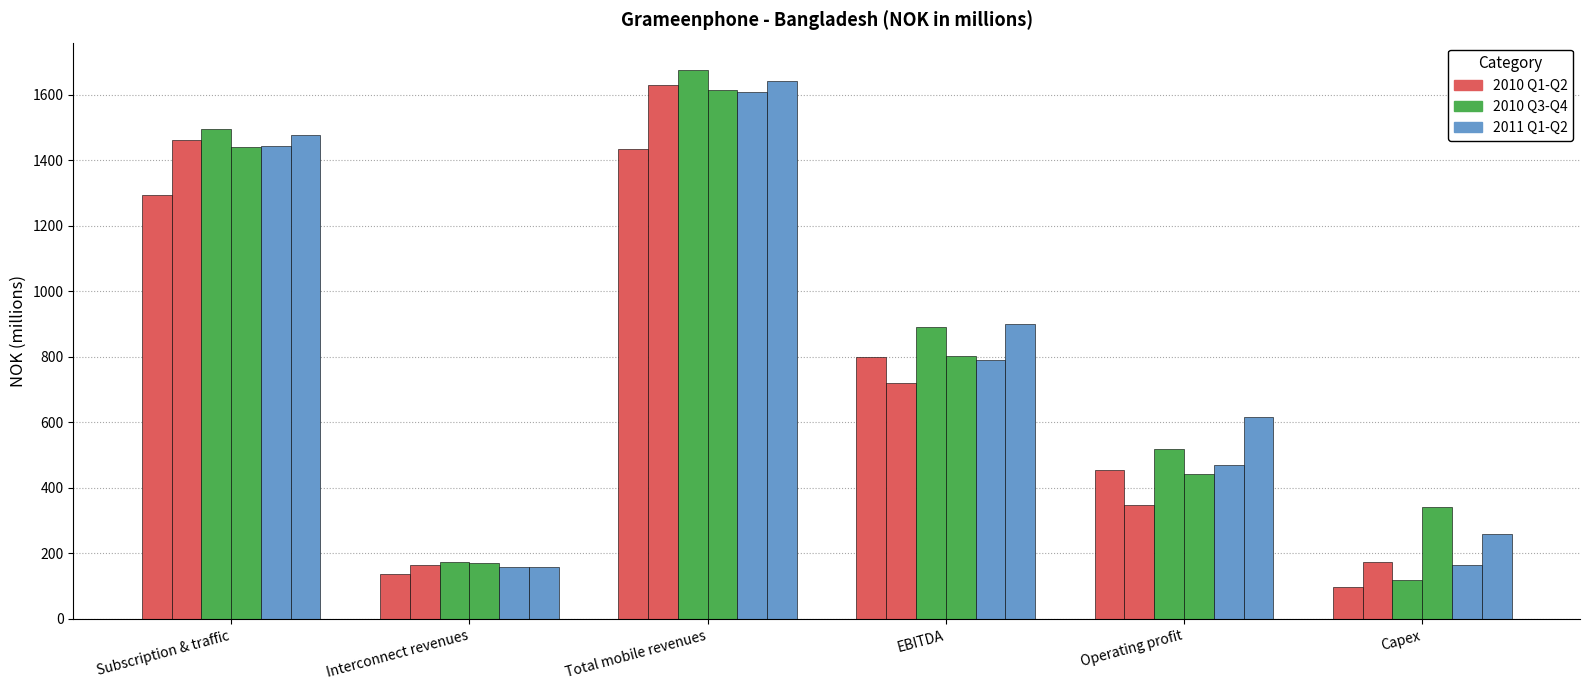

How many bars are there in total?

36